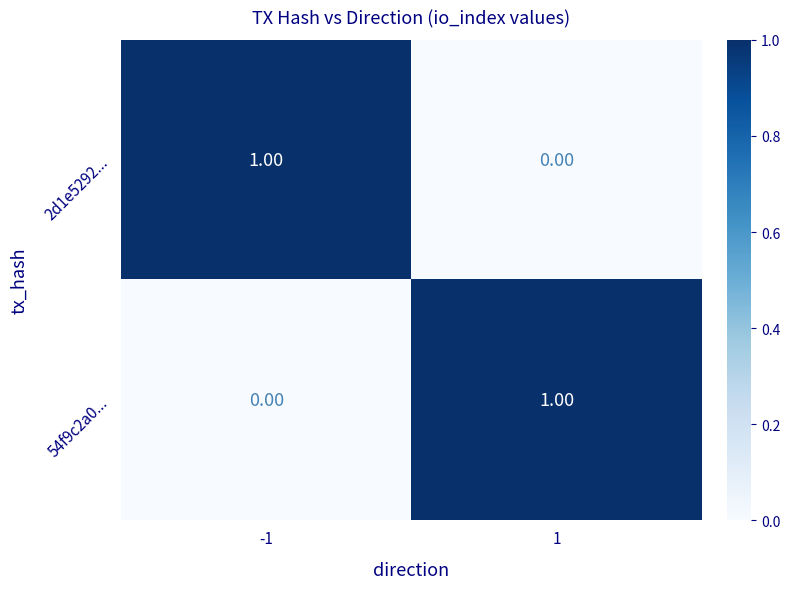

At 1, list the series in order from largest to smallest.

54f9c2a0..., 2d1e5292...